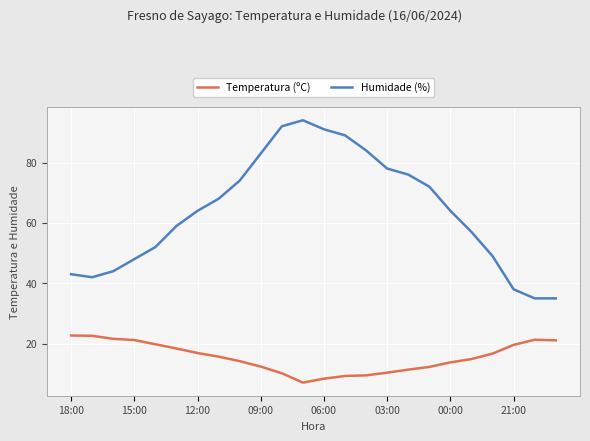

What is the smallest value displayed?

7.1